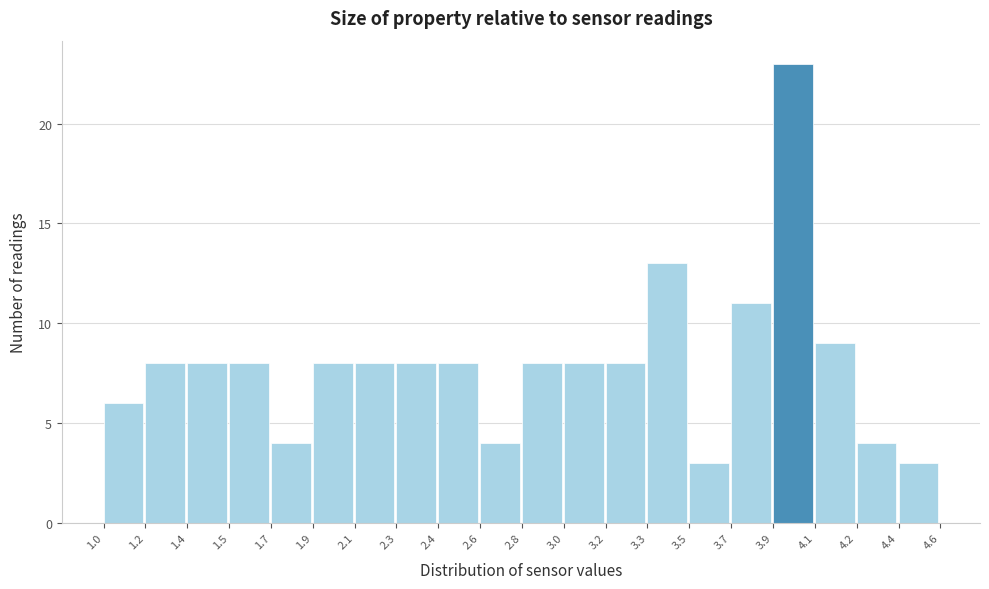

Reading right to left, transcribe all the data shown in this chart.

3	4	9	23	11	3	13	8	8	8	4	8	8	8	8	4	8	8	8	6